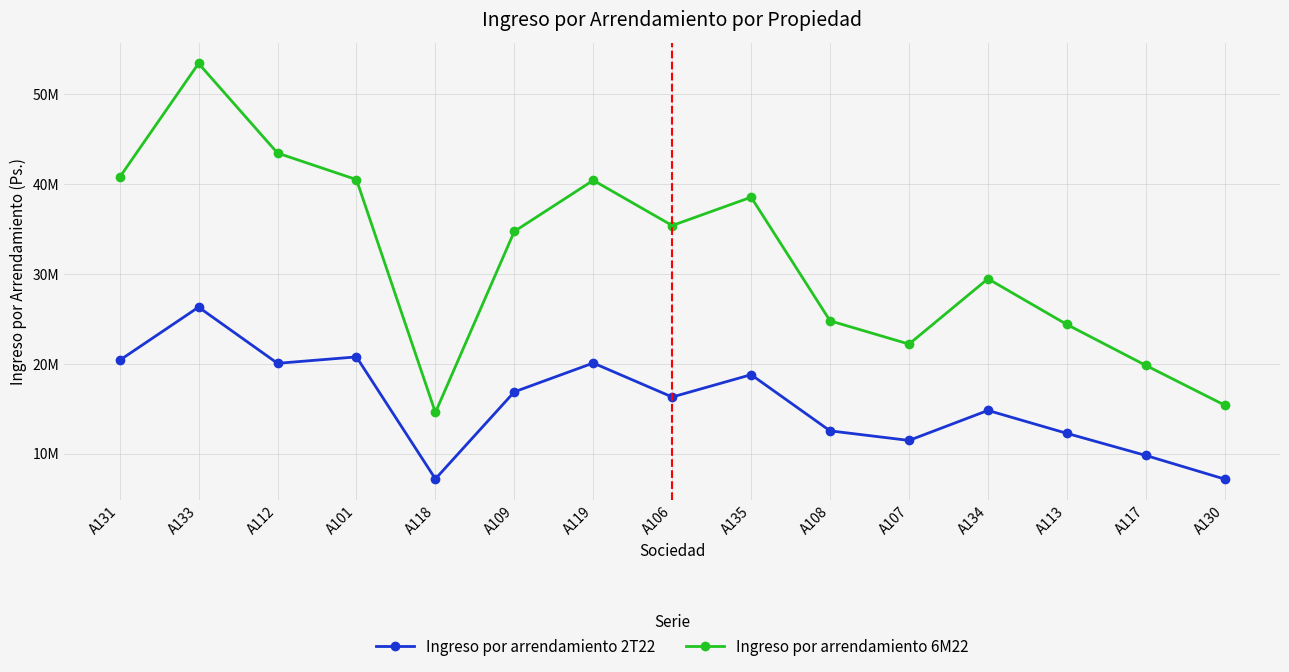

What are all the series names shown in the legend?

Ingreso por arrendamiento 2T22, Ingreso por arrendamiento 6M22